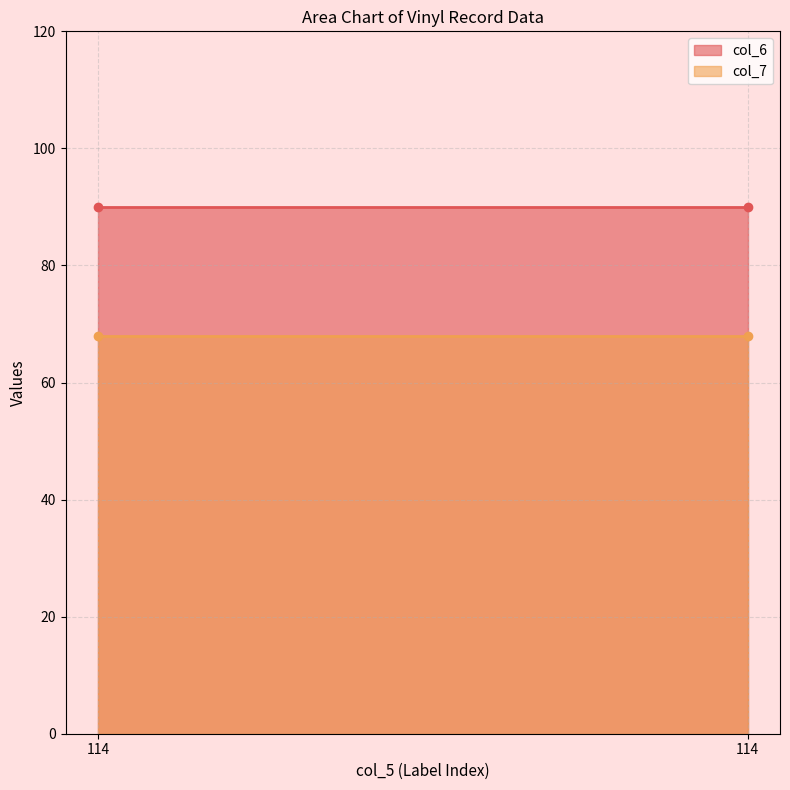

What is the sum of the col_7 values at 114 and 114?

136